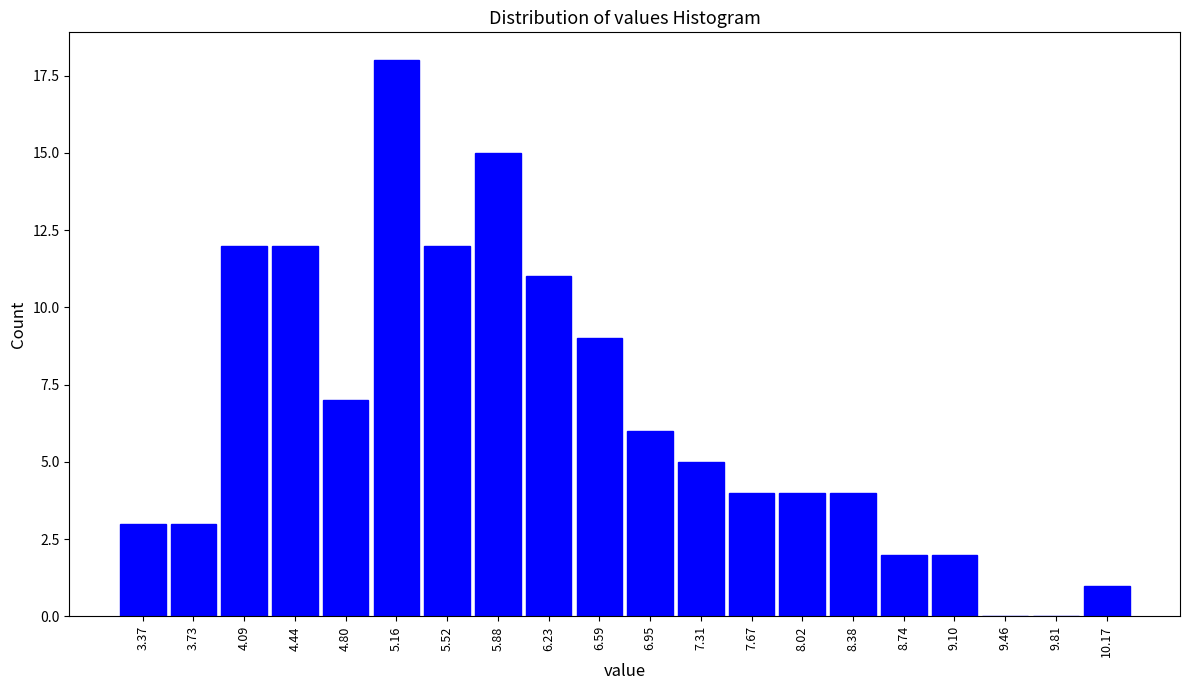

Reading left to right, extract all data points from this chart.

3.37=3	3.73=3	4.09=12	4.44=12	4.80=7	5.16=18	5.52=12	5.88=15	6.23=11	6.59=9	6.95=6	7.31=5	7.67=4	8.02=4	8.38=4	8.74=2	9.10=2	9.46=0	9.81=0	10.17=1